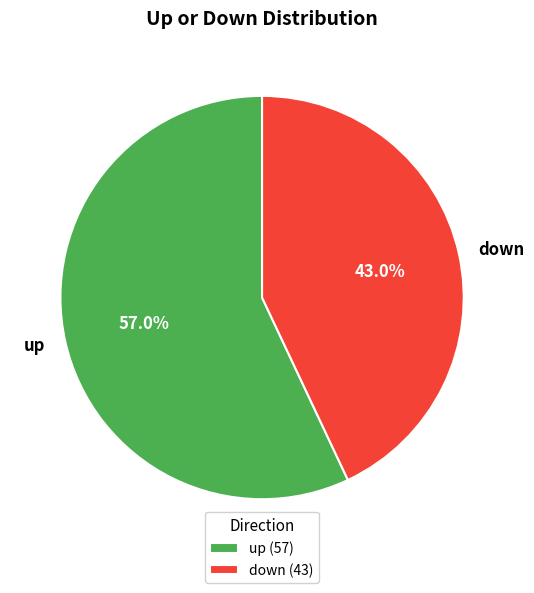

Is there a majority slice in this chart?

Yes